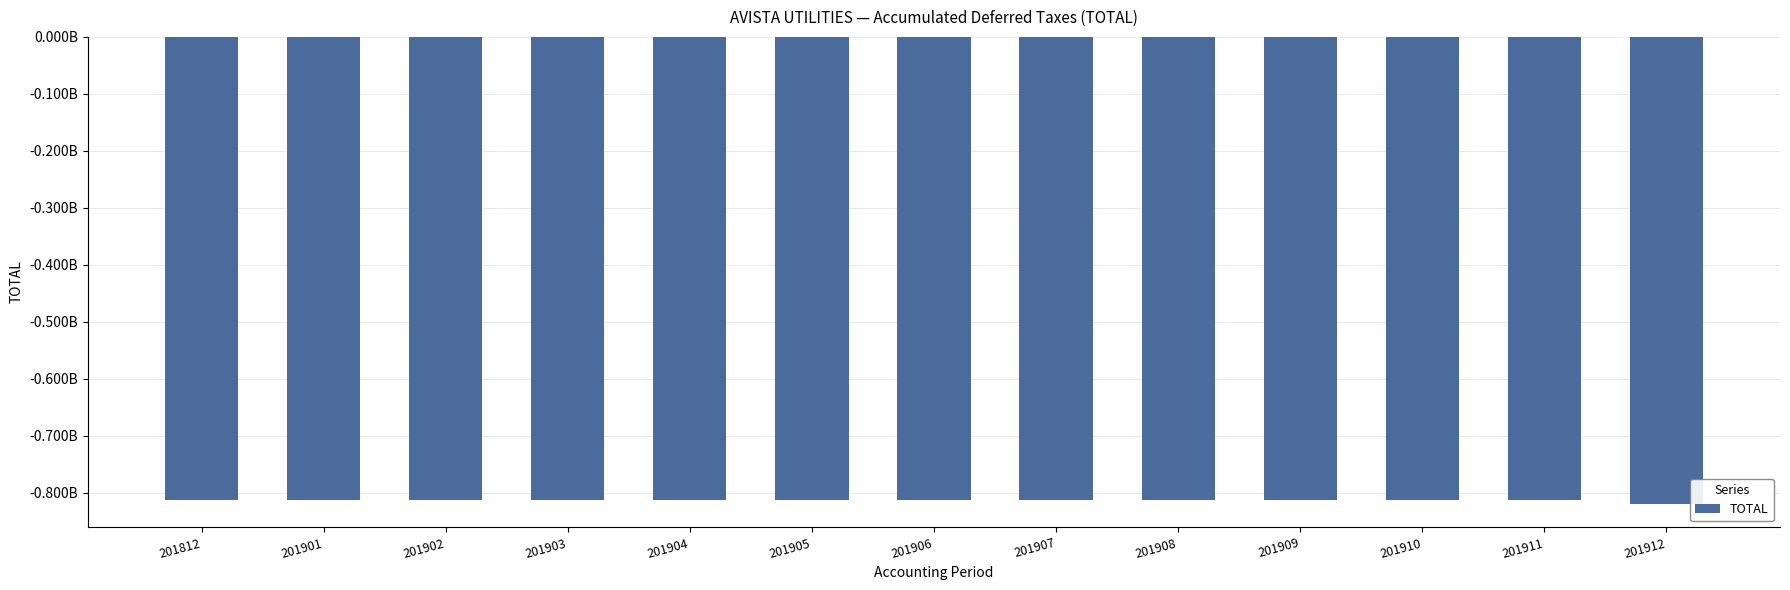

What is the difference between the values at 201907 and 201908?

49364.0